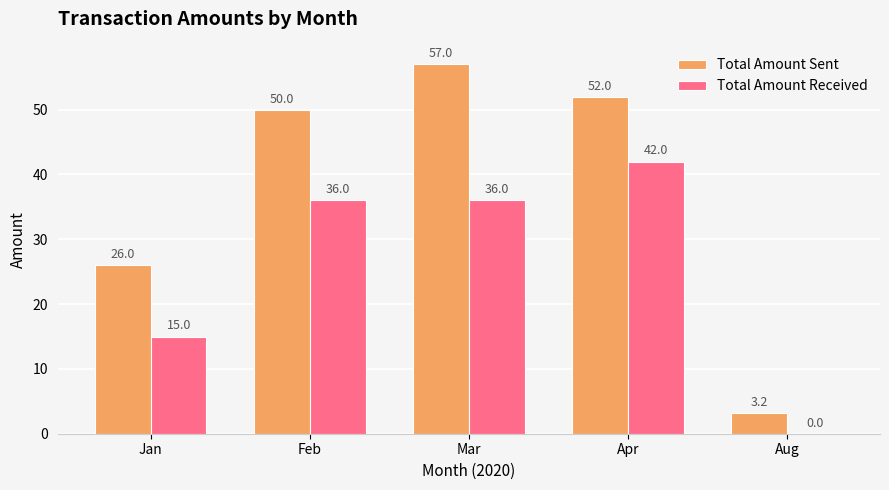

Which series has the largest range (max minus min)?

Total Amount Sent